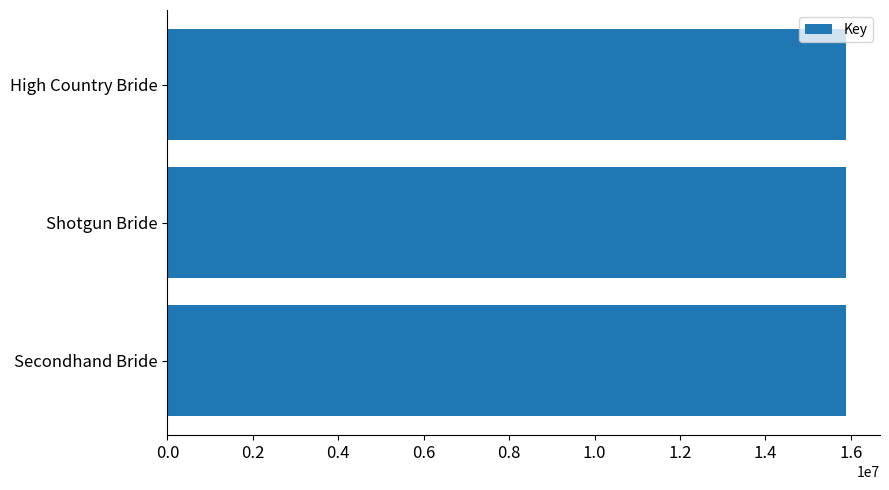

How many values are between 15889595 and 15889625?

3